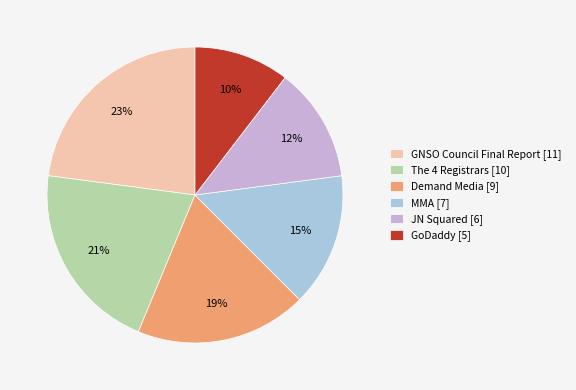

What is the smallest slice in the pie chart?

GoDaddy [5]